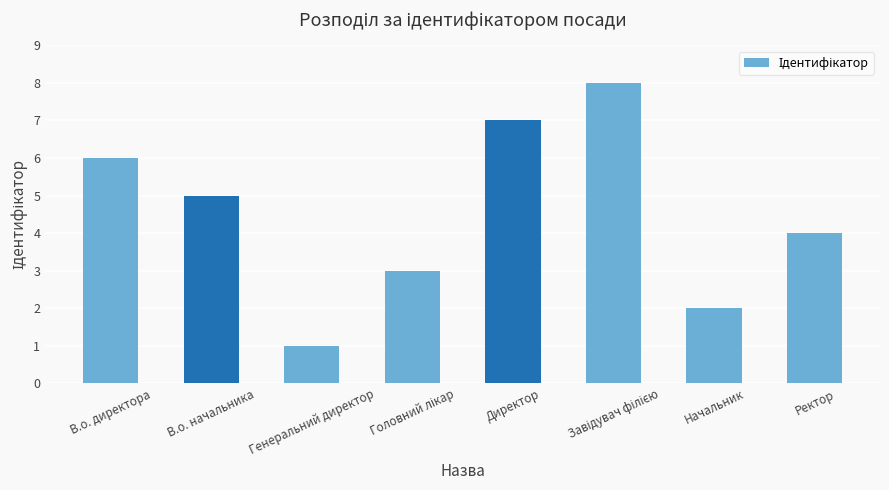

What is the label of the 5th bar from the left?

Директор